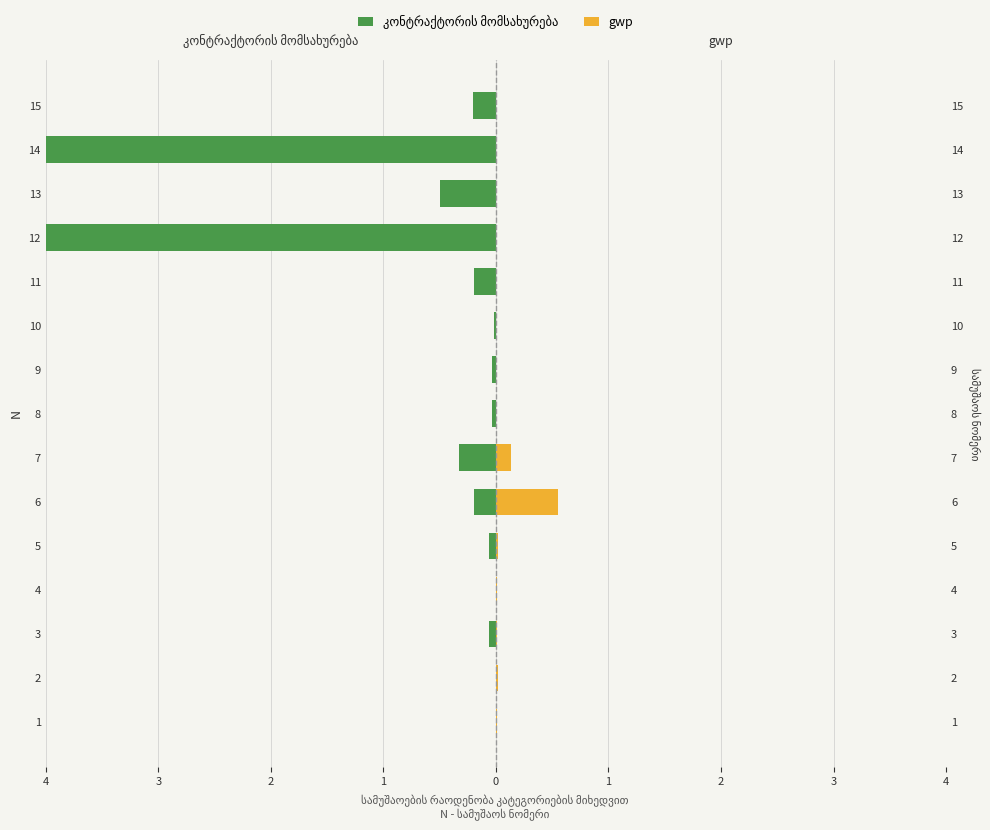

What are all the series names shown in the legend?

კონტრაქტორის მომსახურება, gwp